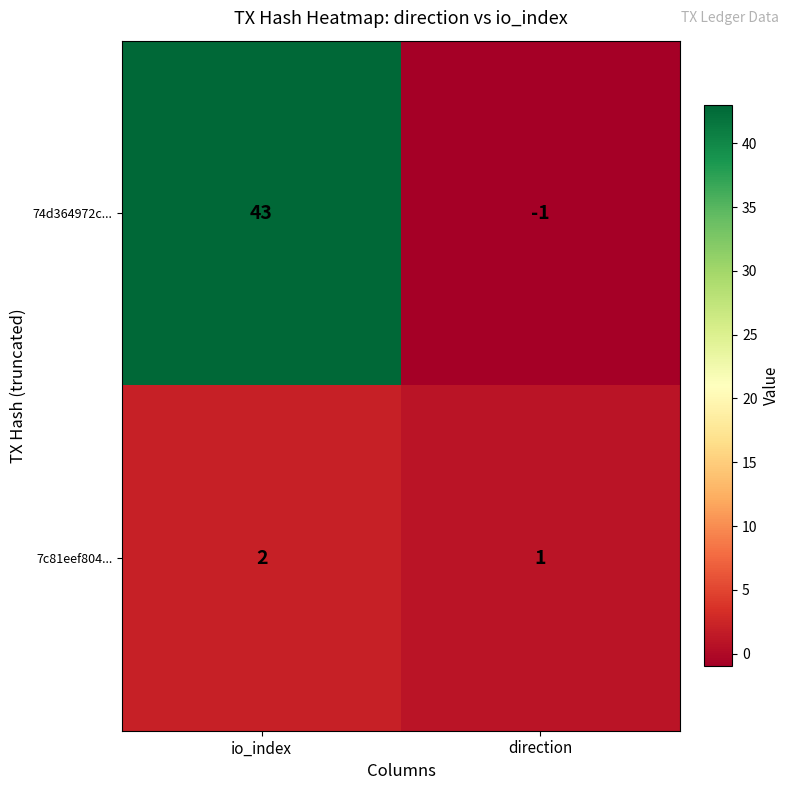

What is the sum of all 7c81eef804... values?

3